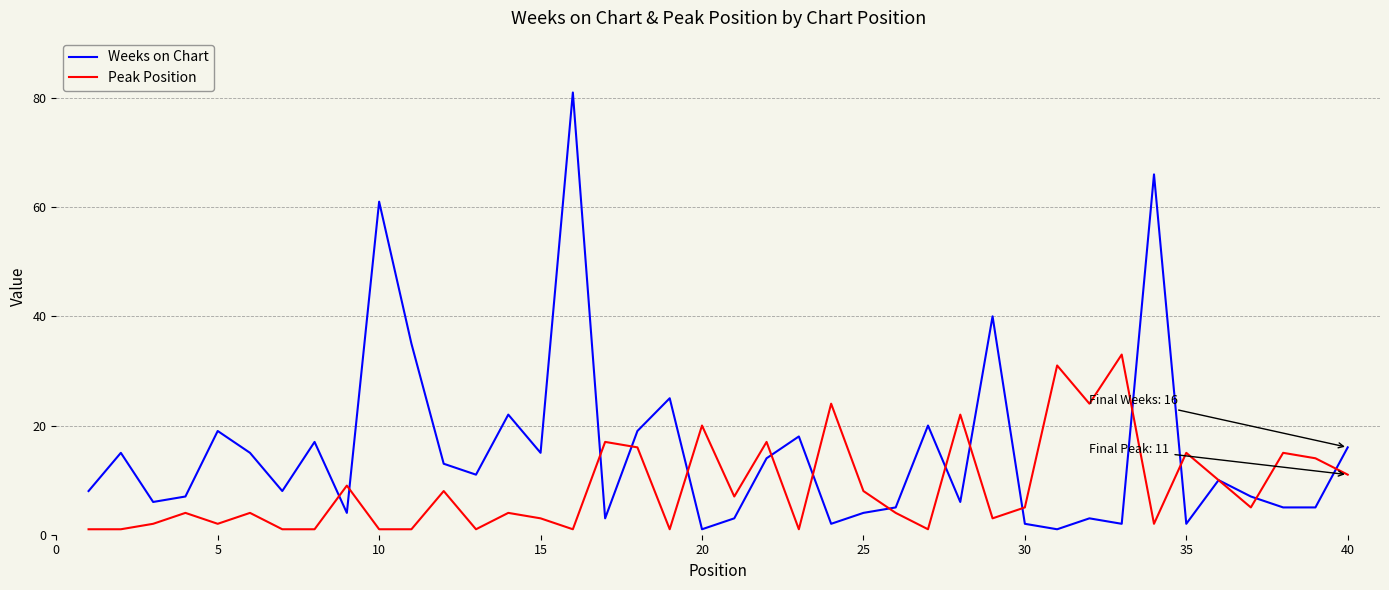

What is the maximum value for Weeks on Chart?

81